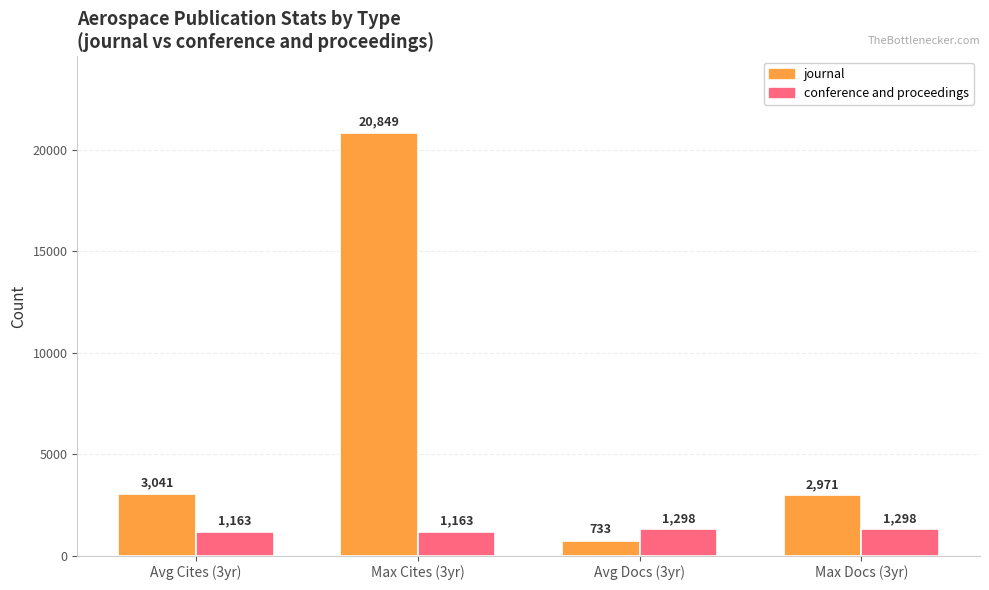

Does the chart contain any negative values?

No